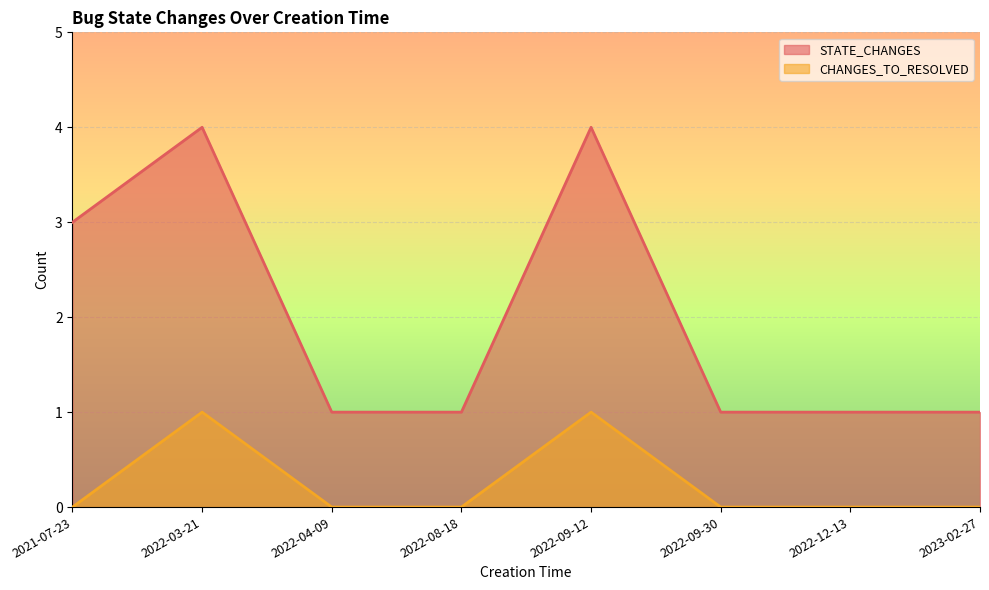

Between 2022-09-12 and 2023-02-27, which is larger?

2022-09-12